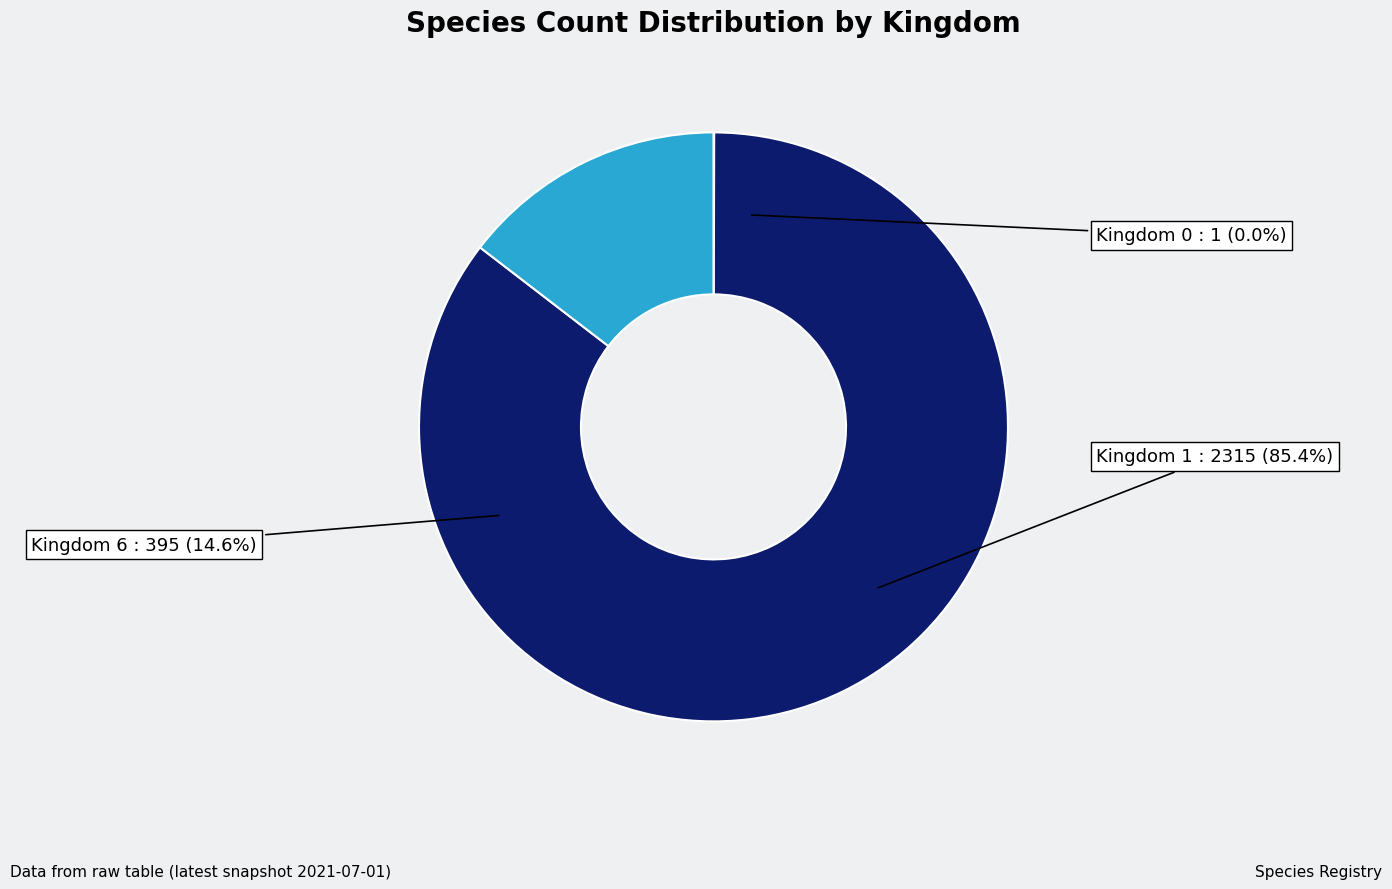

What is the change in value from 0 to 6?

+394